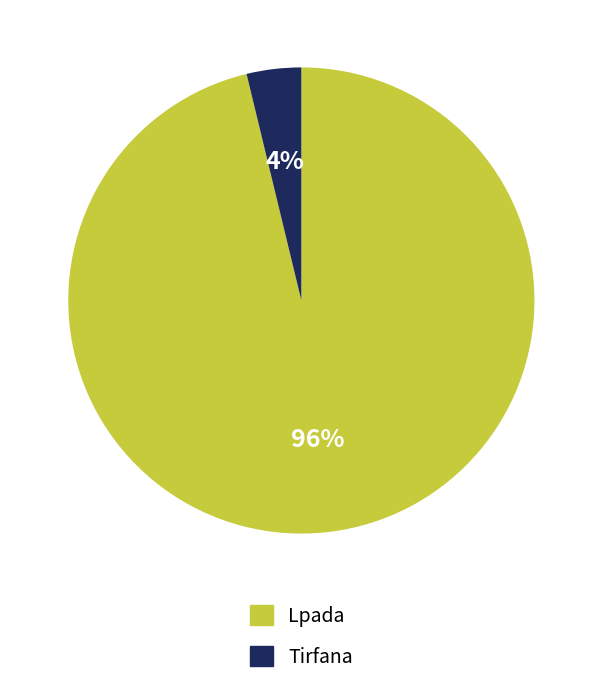

Do Lpada and Tirfana together represent more than half of the pie?

Yes